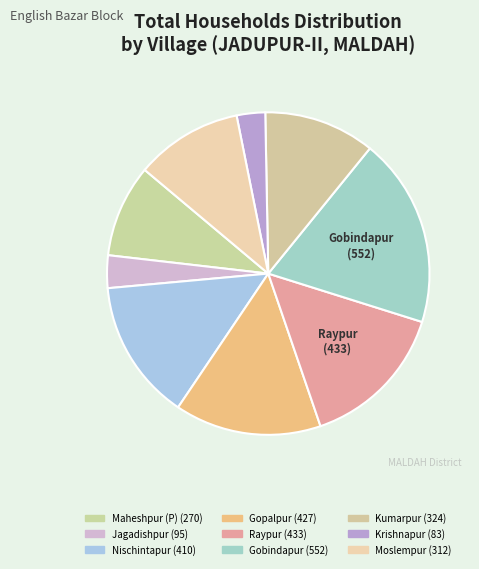

How many segments does this pie chart have?

9